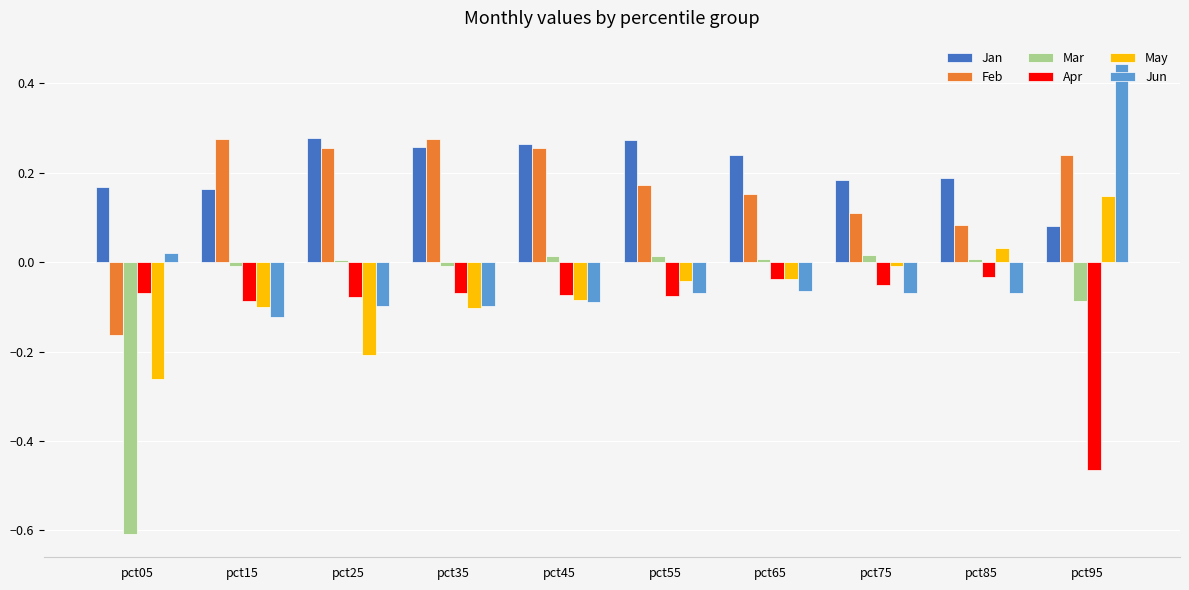

The value of Jun at pct35 is -0.1. True or false?

True